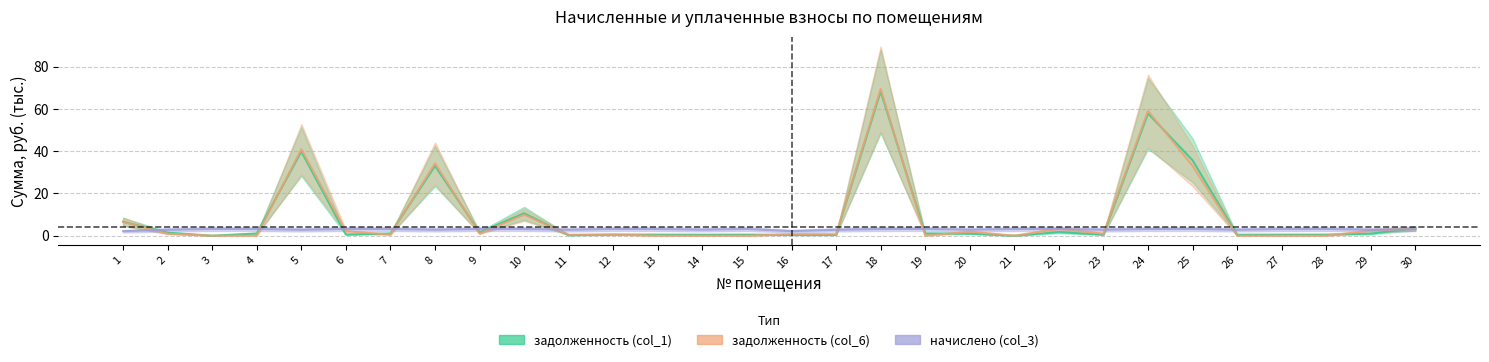

Between which two adjacent categories do задолженность (col_6) and начислено (col_3) first intersect?

1 and 2